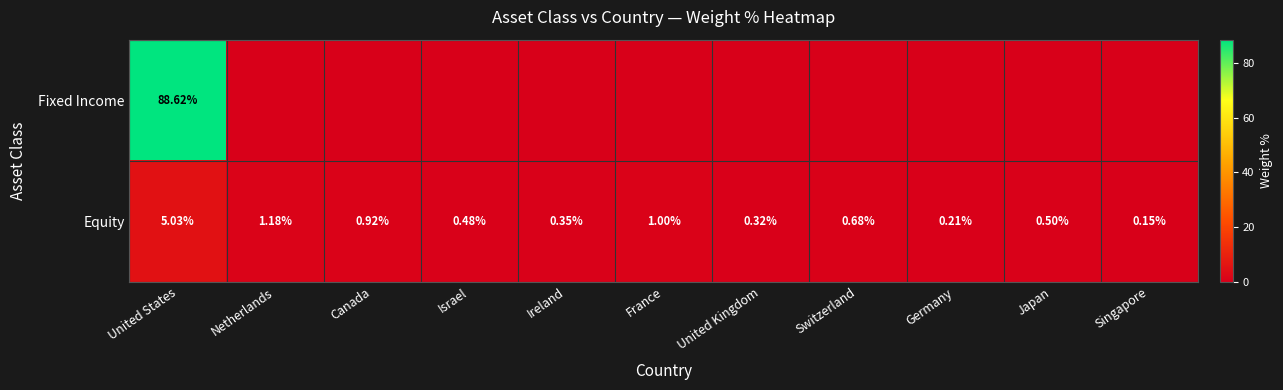

True or false: Fixed Income has a value of 88.6 at United States.

True